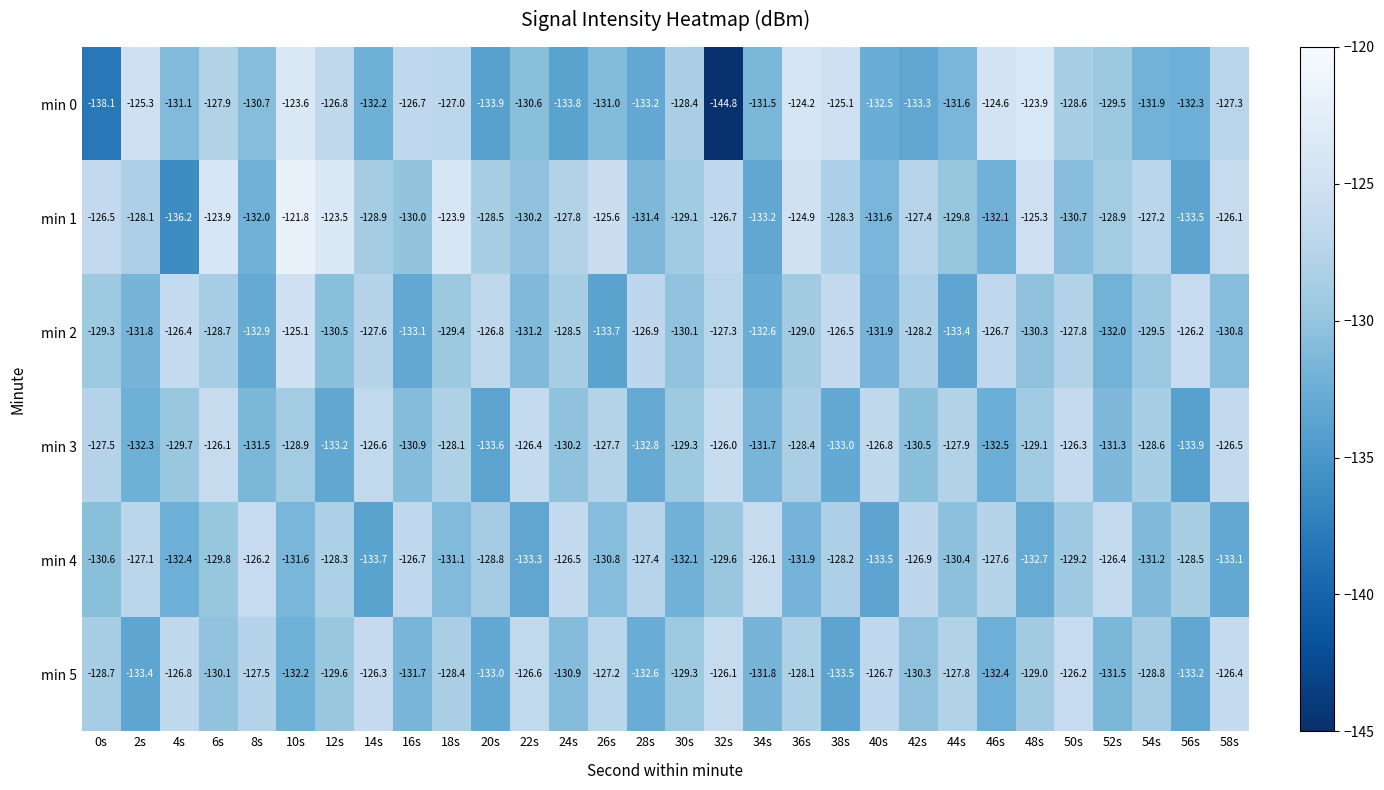

Which series has the widest spread of values?

min 0